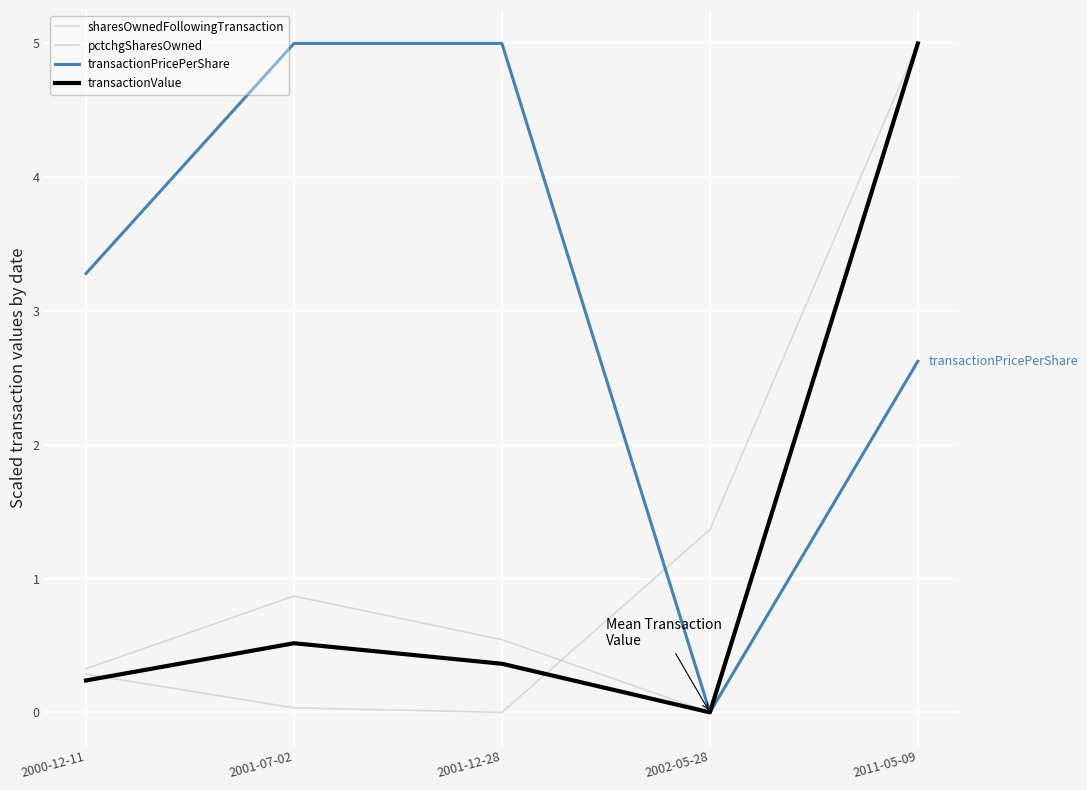

What is the average value of the transactionValue series?

1.2